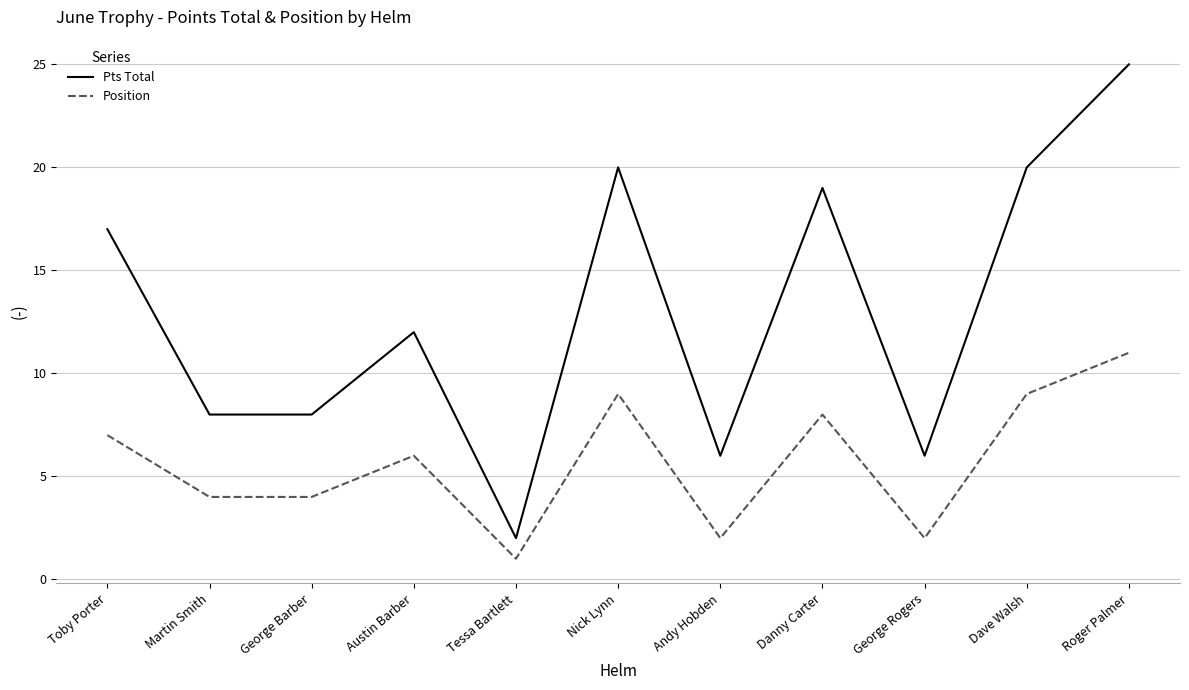

Reading left to right, list all the values displayed in this chart.

Pts Total: 17	8	8	12	2	20	6	19	6	20	25
Position: 7	4	4	6	1	9	2	8	2	9	11